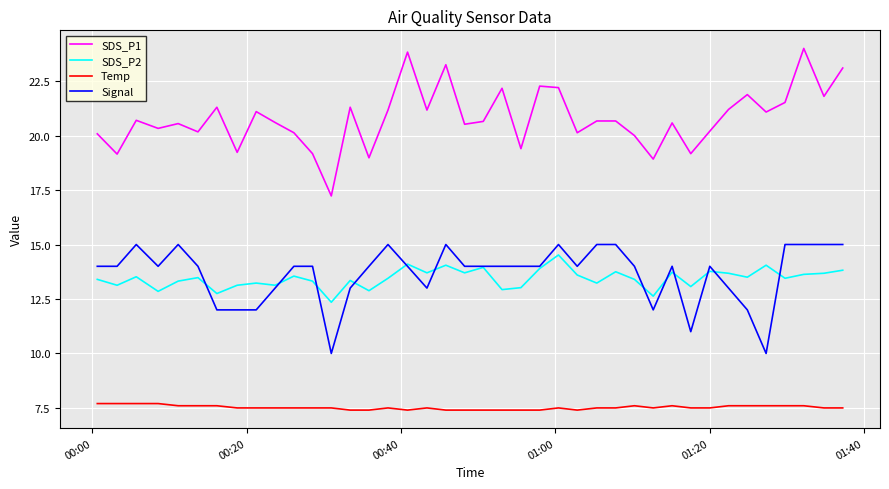

True or false: SDS_P1 has more than 0 points higher than both neighbors.

True